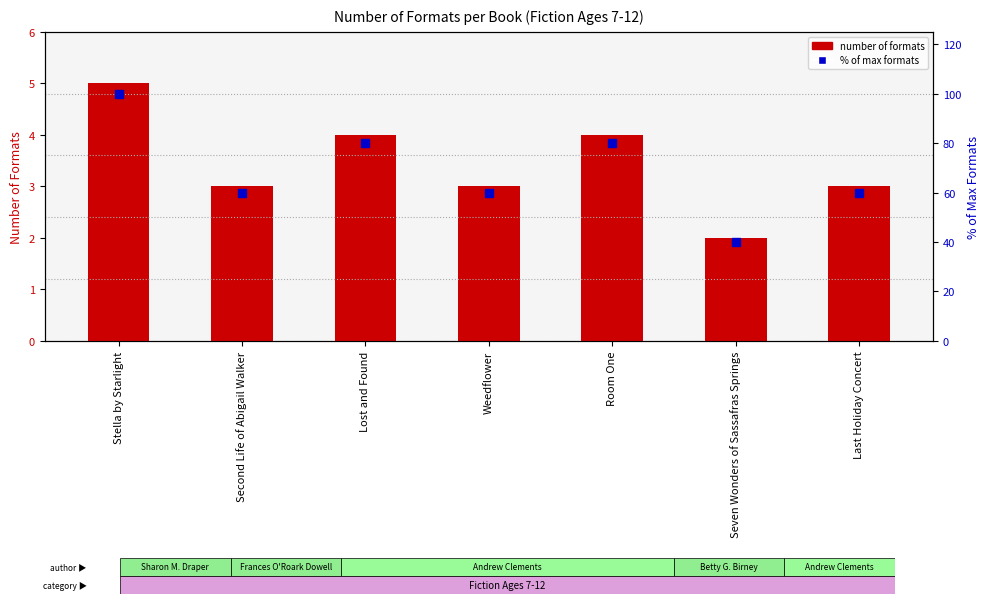

Which series reaches the maximum Y coordinate?

% of max formats